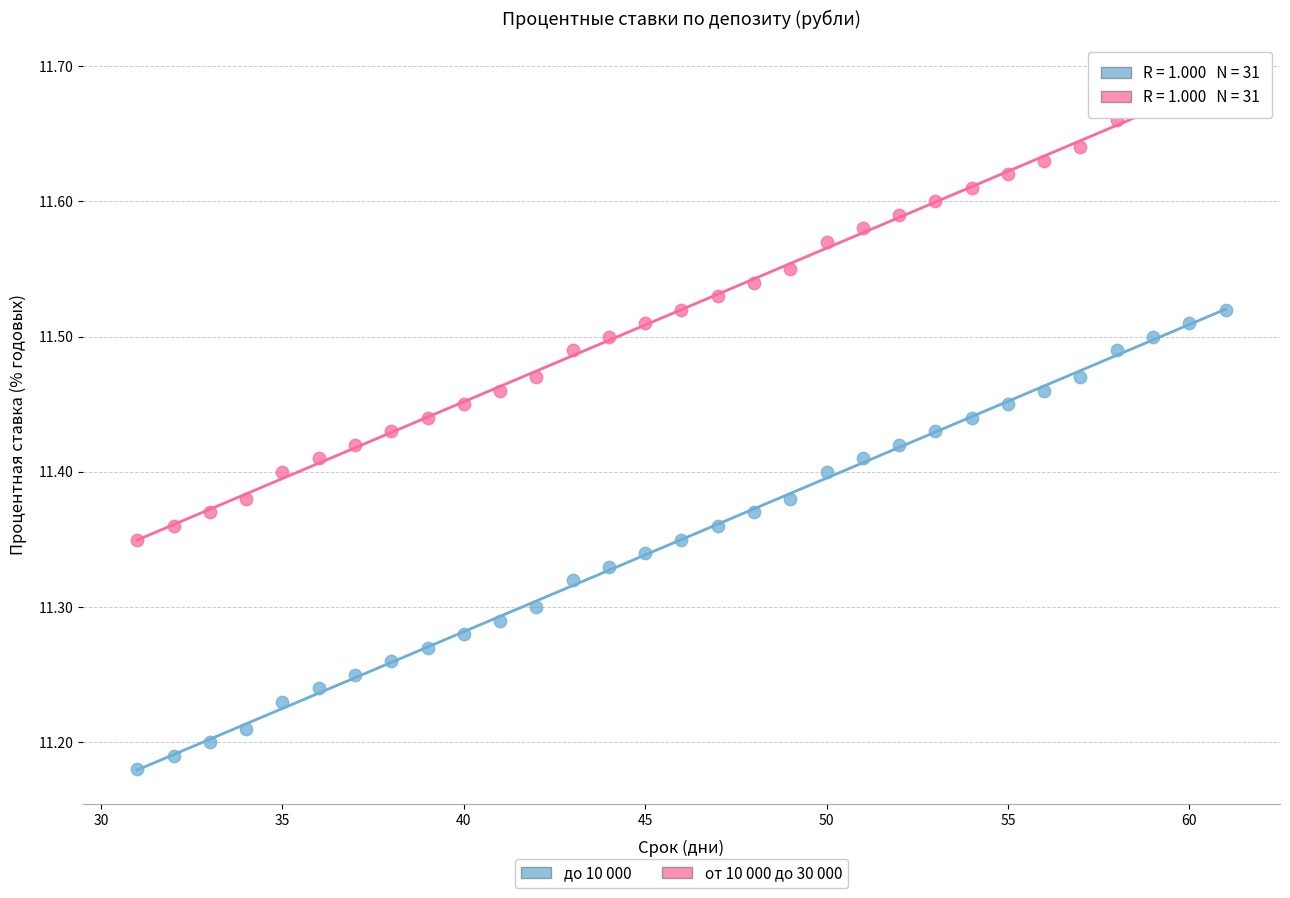

Which series contains the highest Y value?

от 10 000 до 30 000